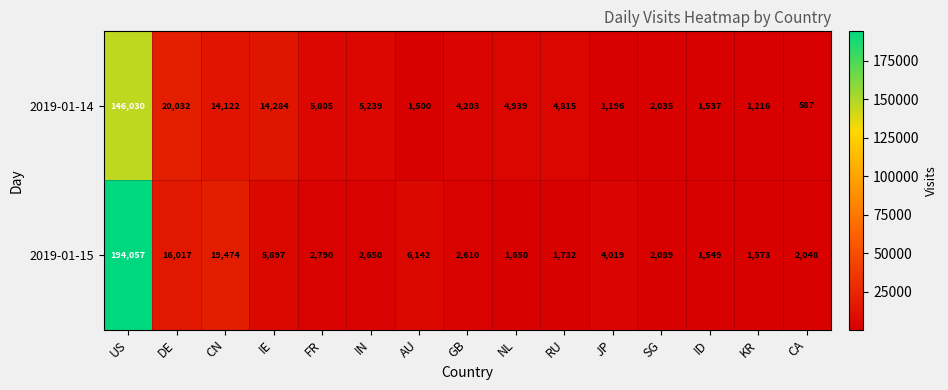

Rank the series by their maximum value, from highest to lowest.

2019-01-15, 2019-01-14